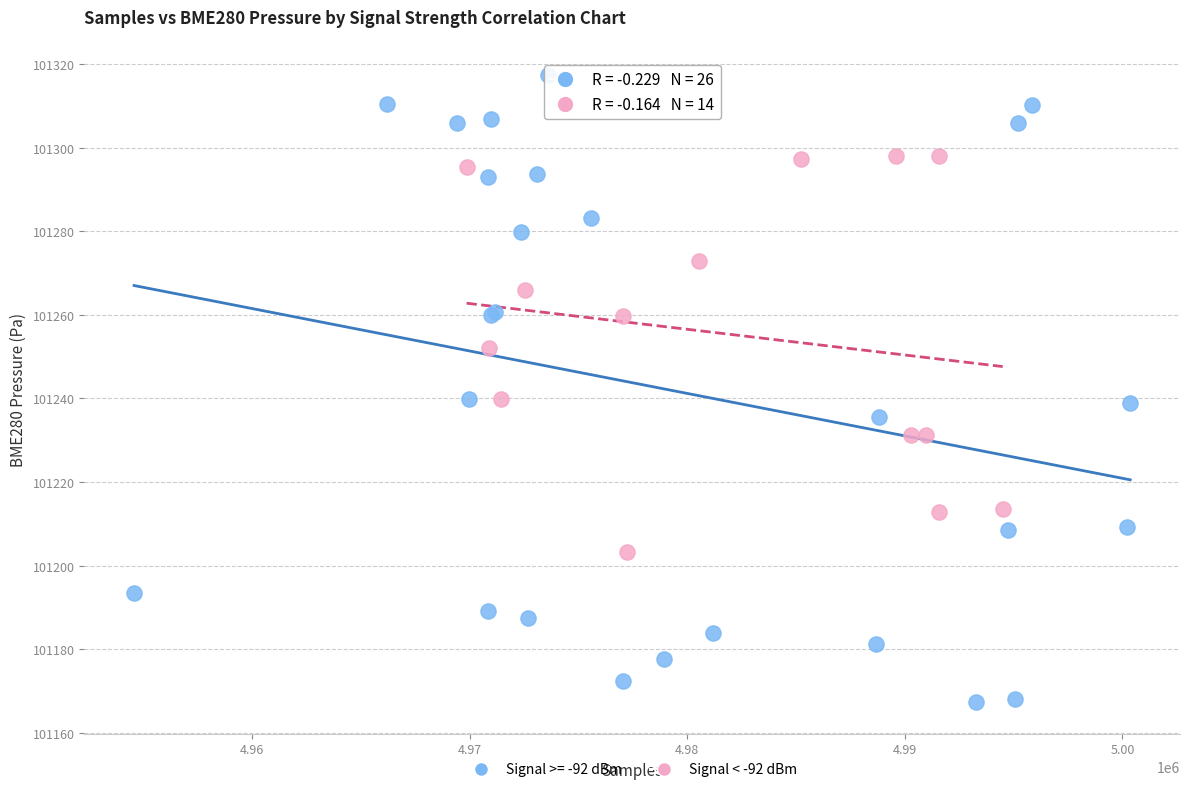

Which series contains the lowest Y value?

Signal >= -92 dBm